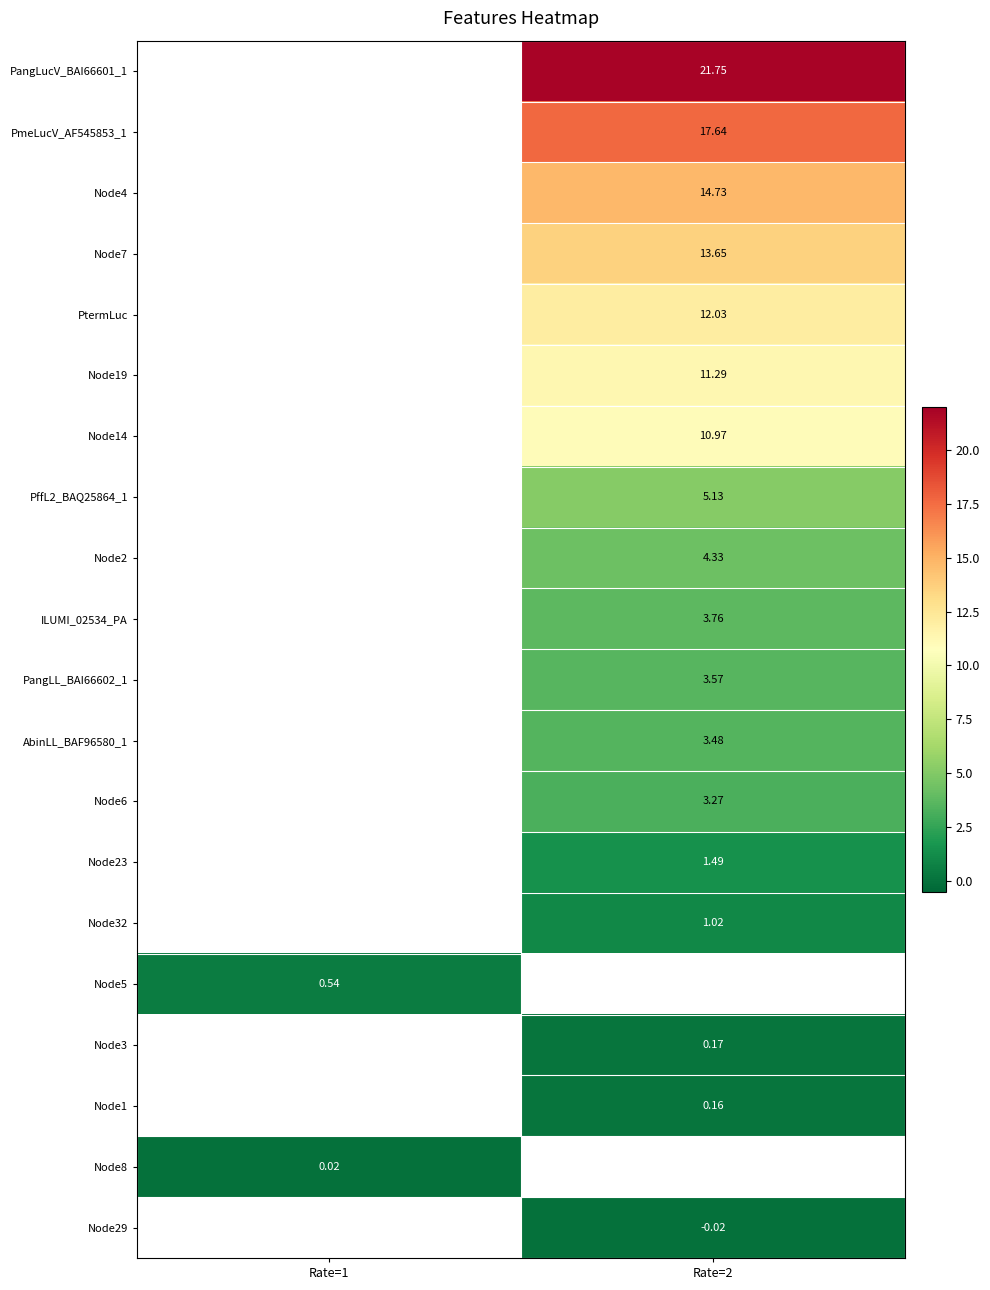

Which label corresponds to the largest value in the chart?

Rate=2